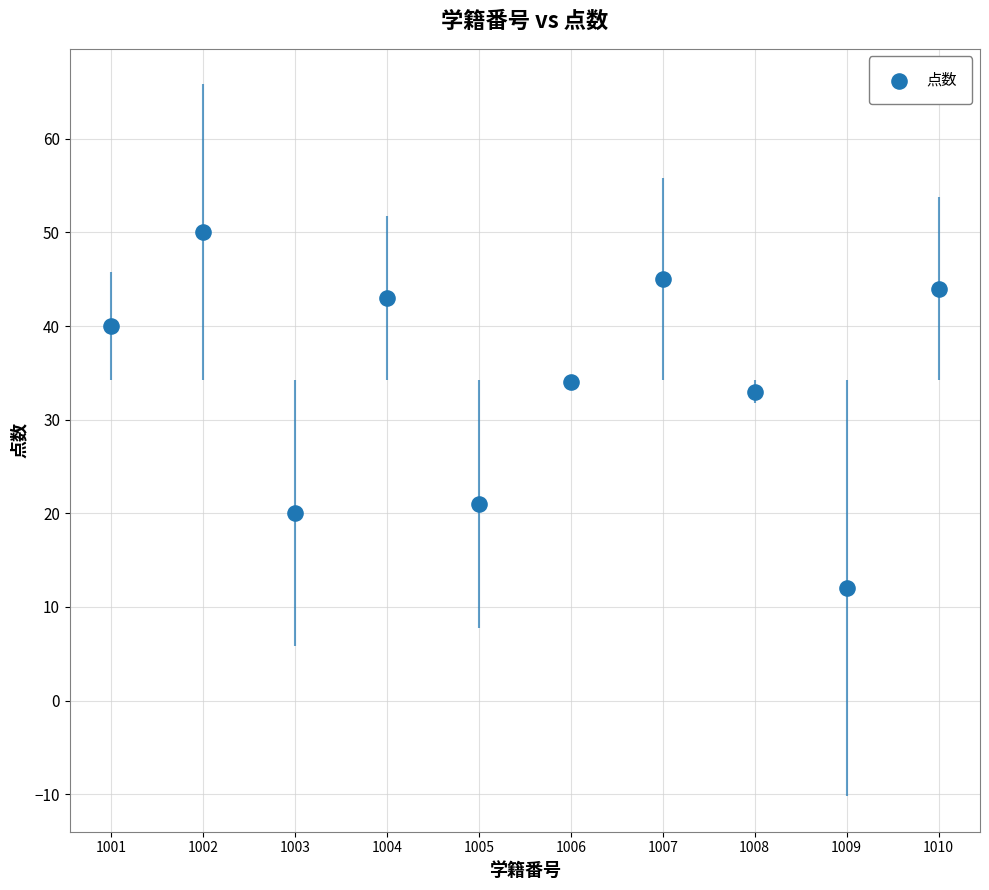

What Y value in the scatter plot is closest to 31?

33